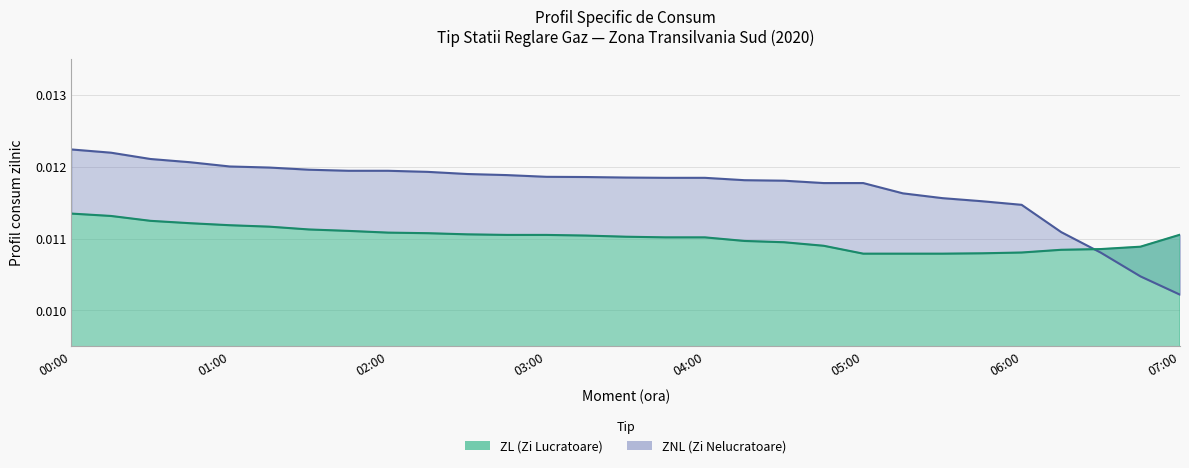

Does the chart have visible grid lines?

Yes